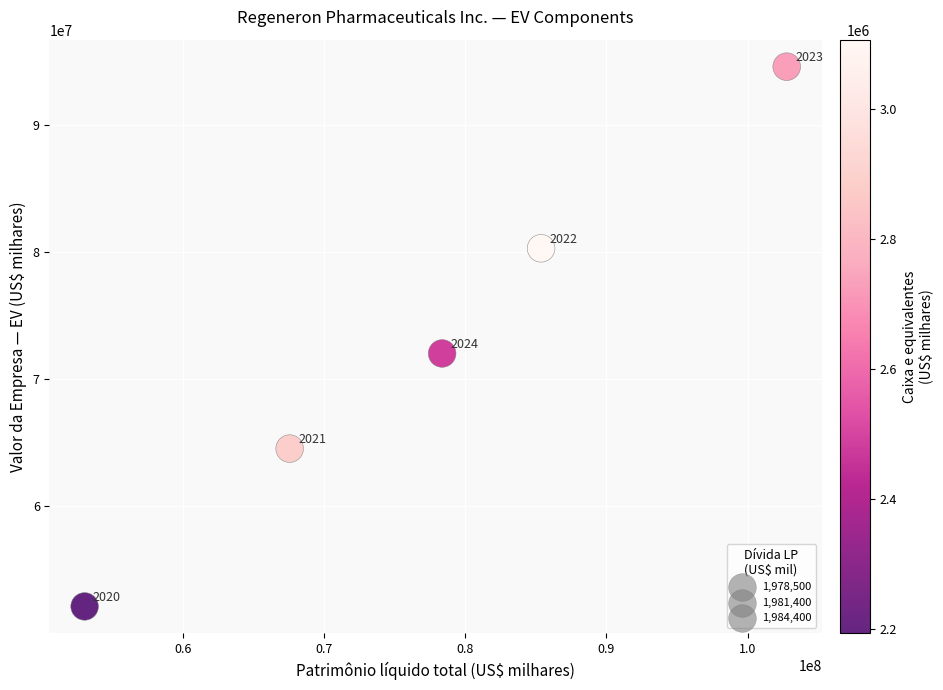

What Y value in the scatter plot is closest to 73379866?

72047086